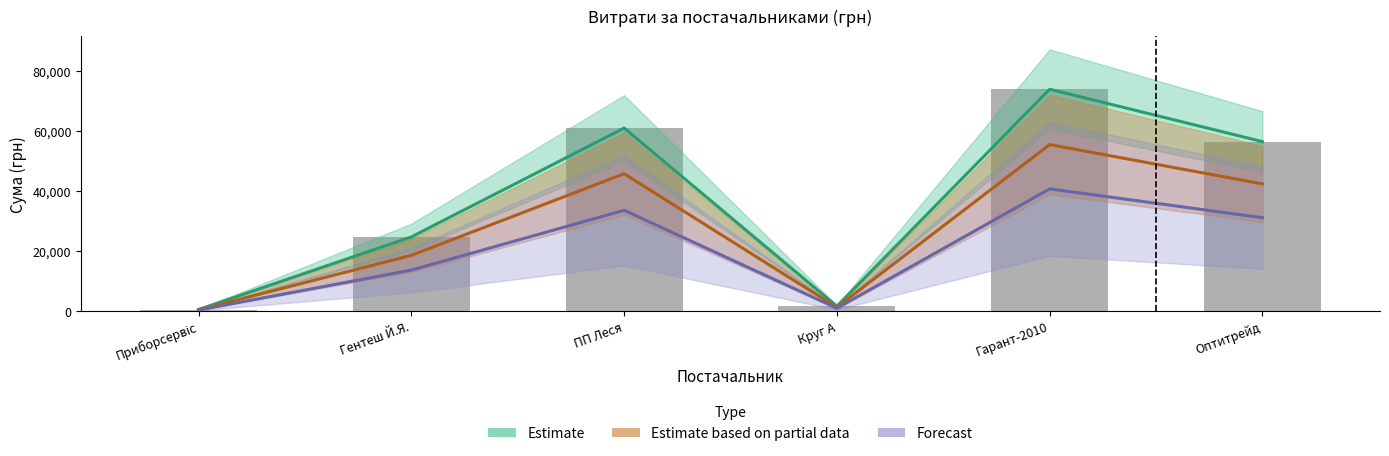

At which label does Estimate reach its minimum?

Приборсервіс